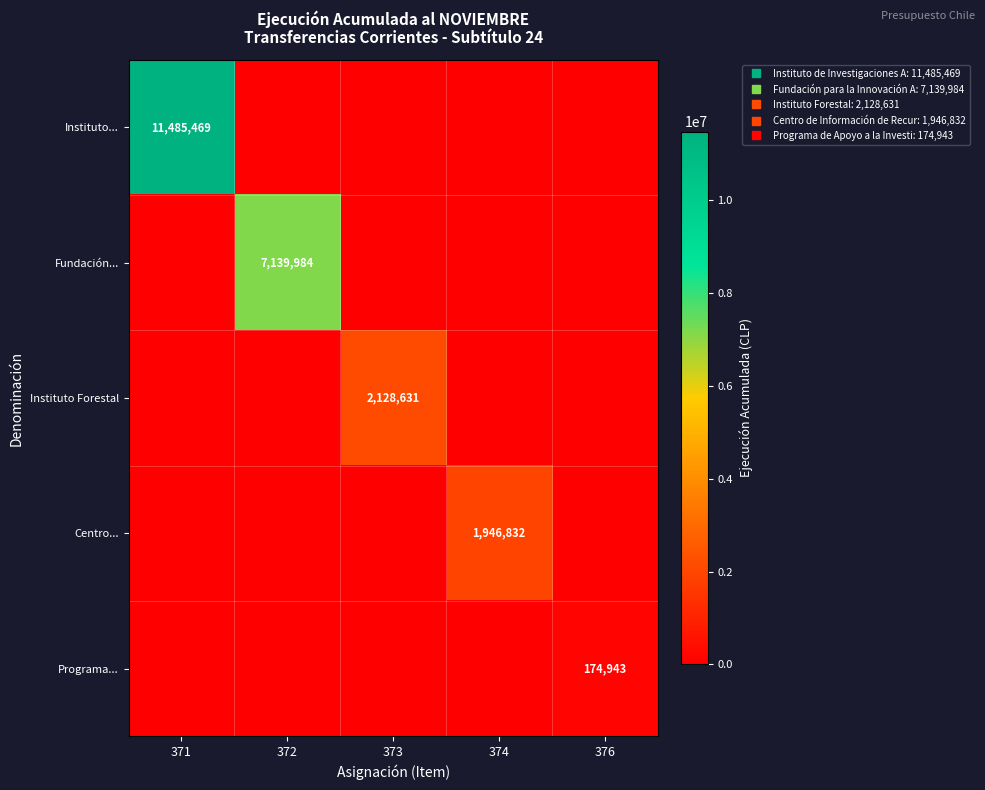

True or false: Instituto... has a value of 0 at 372.

True